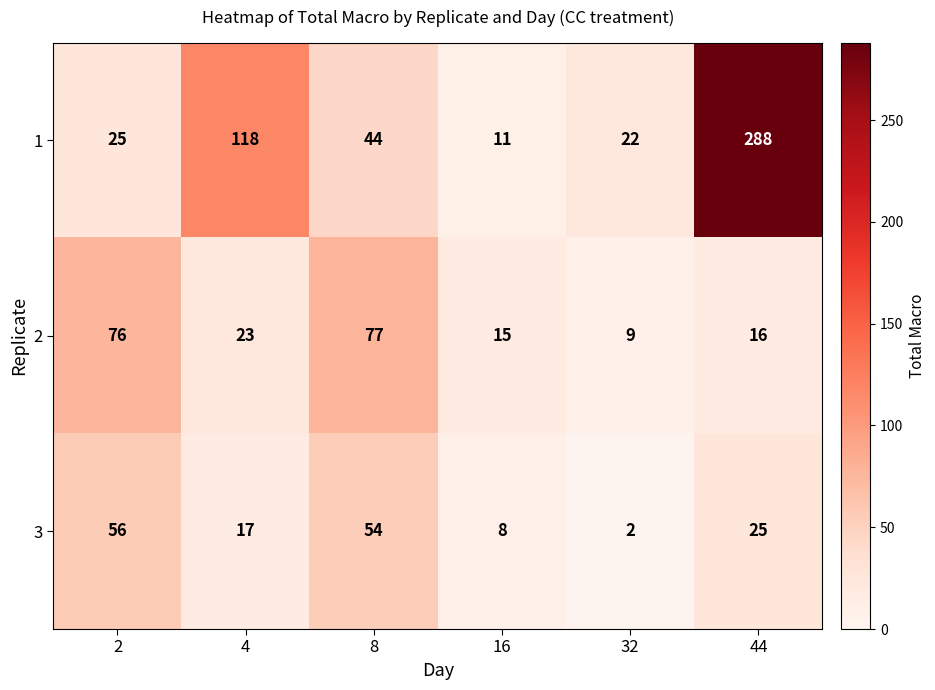

Count the number of data series in this chart.

3